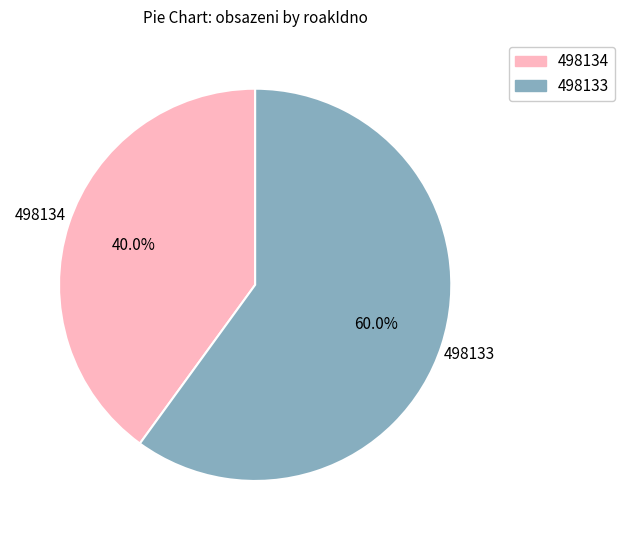

Approximately how many times larger is the value at 498133 compared to 498134?

1.5